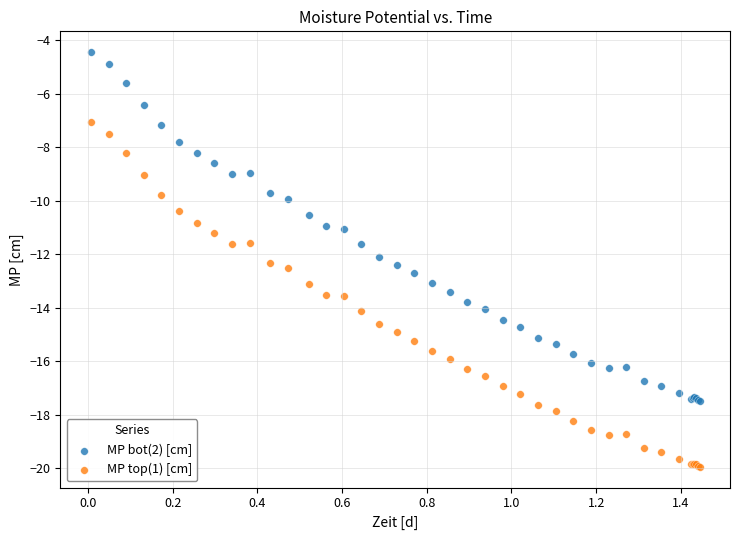

Which series reaches the minimum Y coordinate?

MP top(1) [cm]